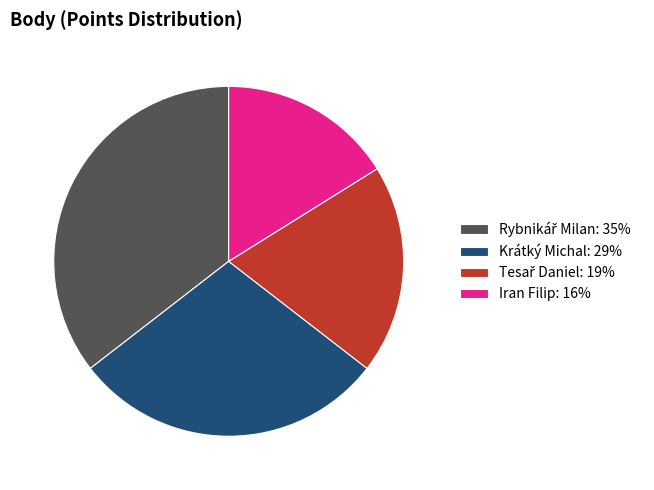

Is there a majority slice in this chart?

No